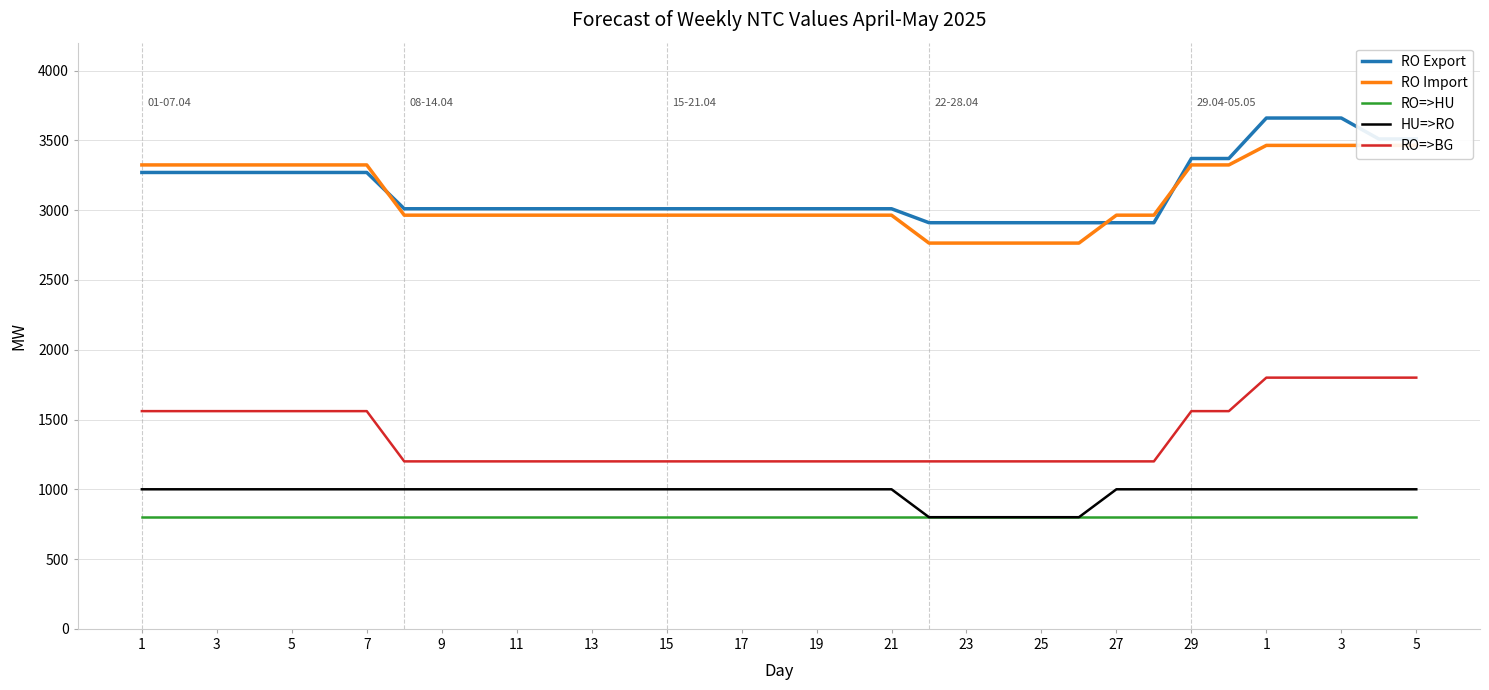

What is the total value across all series at 19?

8974